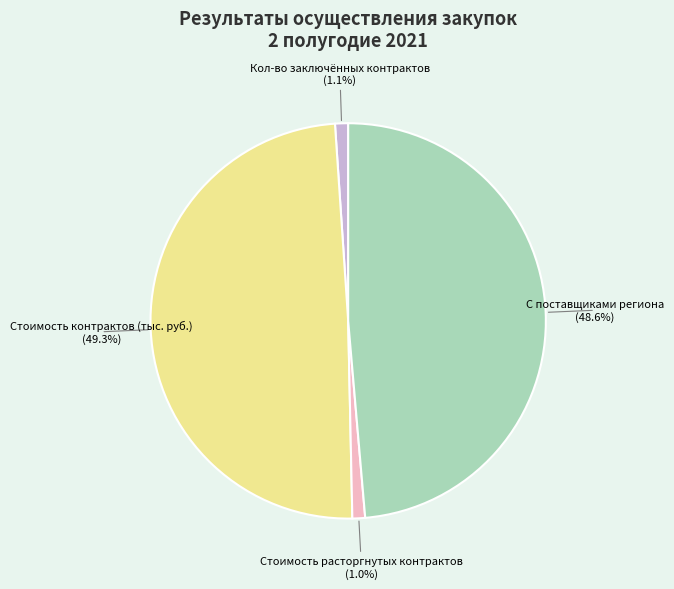

Is there a majority slice in this chart?

No